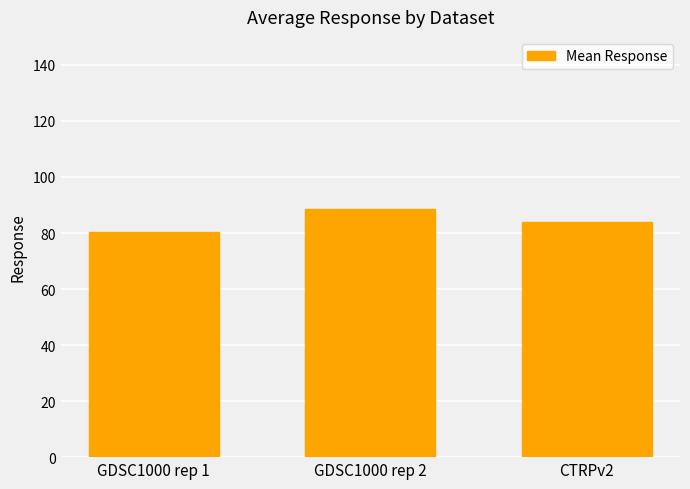

Reading left to right, what are all the values shown in this chart?

GDSC1000 rep 1=80.3	GDSC1000 rep 2=88.4	CTRPv2=84.0